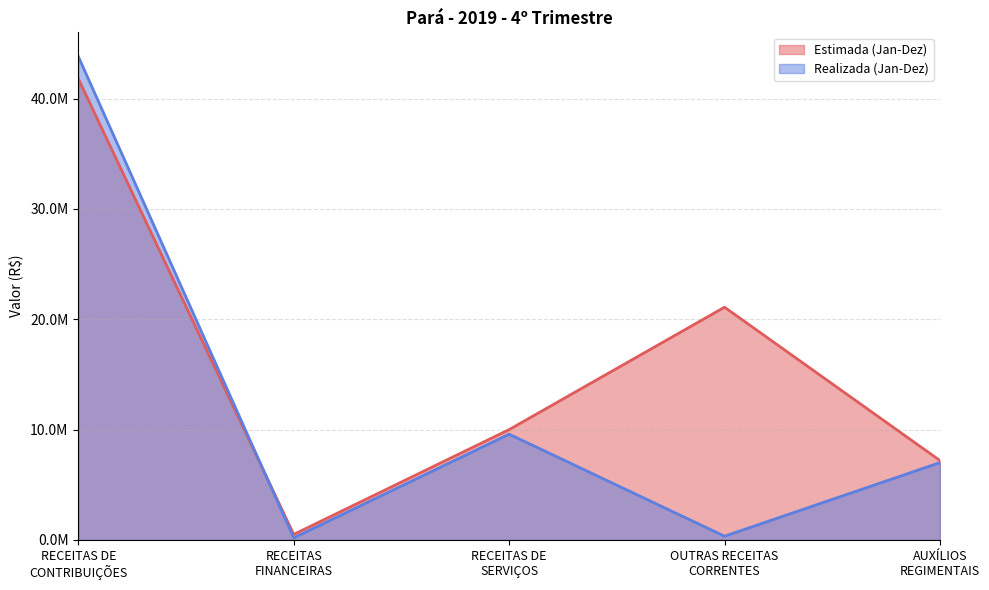

The Estimada (Jan-Dez) series shows 21096497.0 at OUTRAS RECEITAS
CORRENTES. True or false?

True